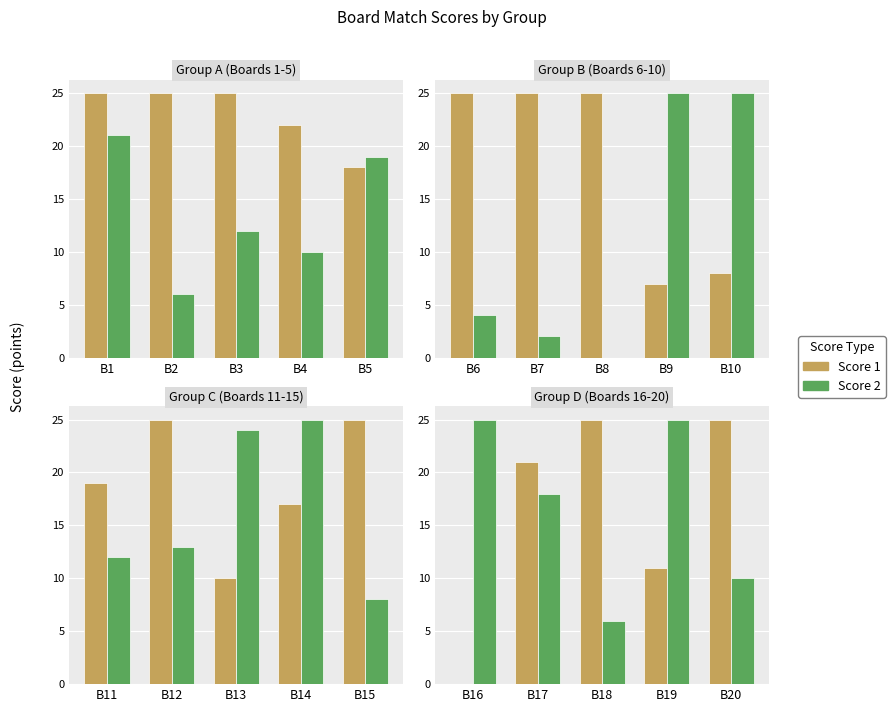

Which label corresponds to the largest value in the chart?

B18